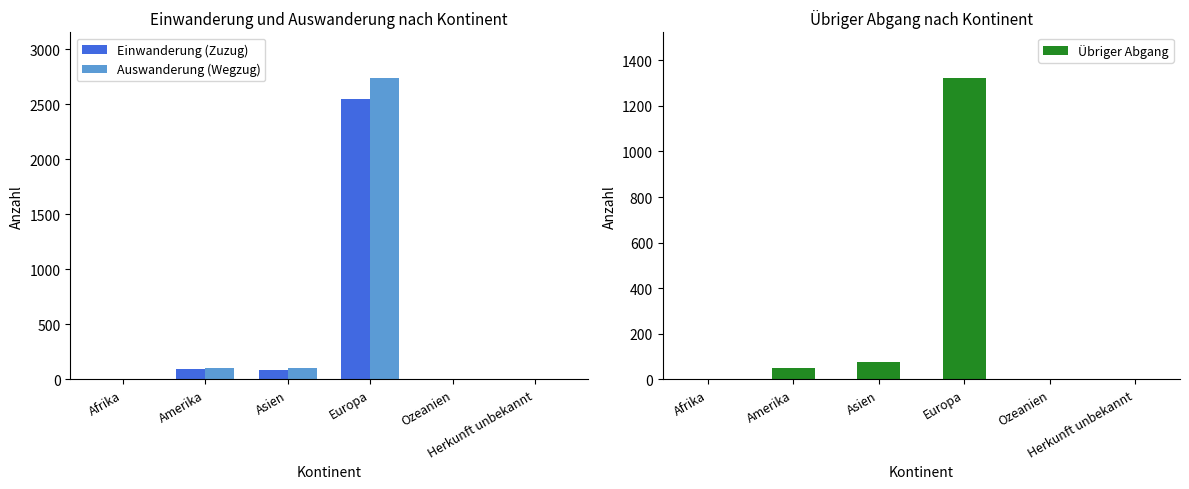

What is the difference between the second highest and minimum values in the Einwanderung (Zuzug) series?

98